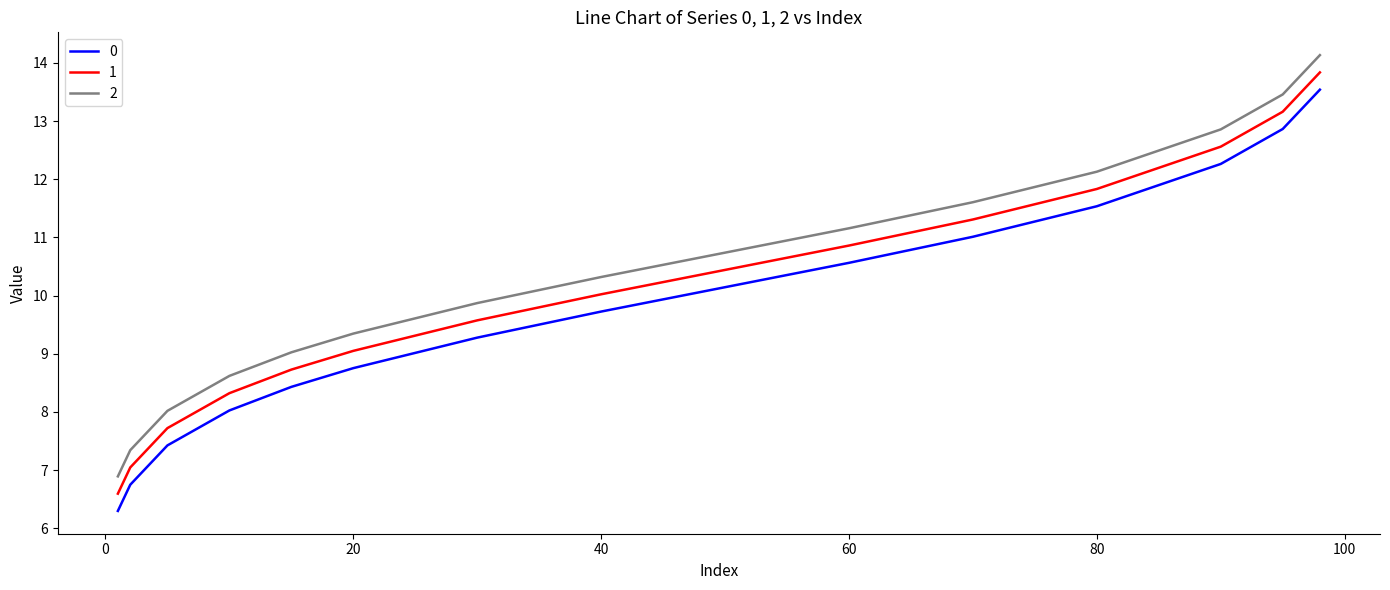

True or false: 0 and 2 cross at least once.

False